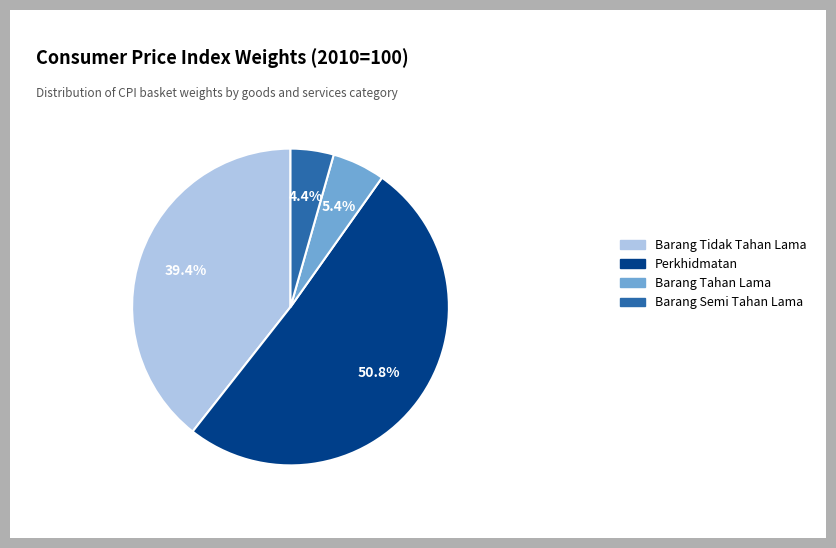

What percentage do Barang Semi Tahan Lama and Barang Tidak Tahan Lama together represent?

43.8%